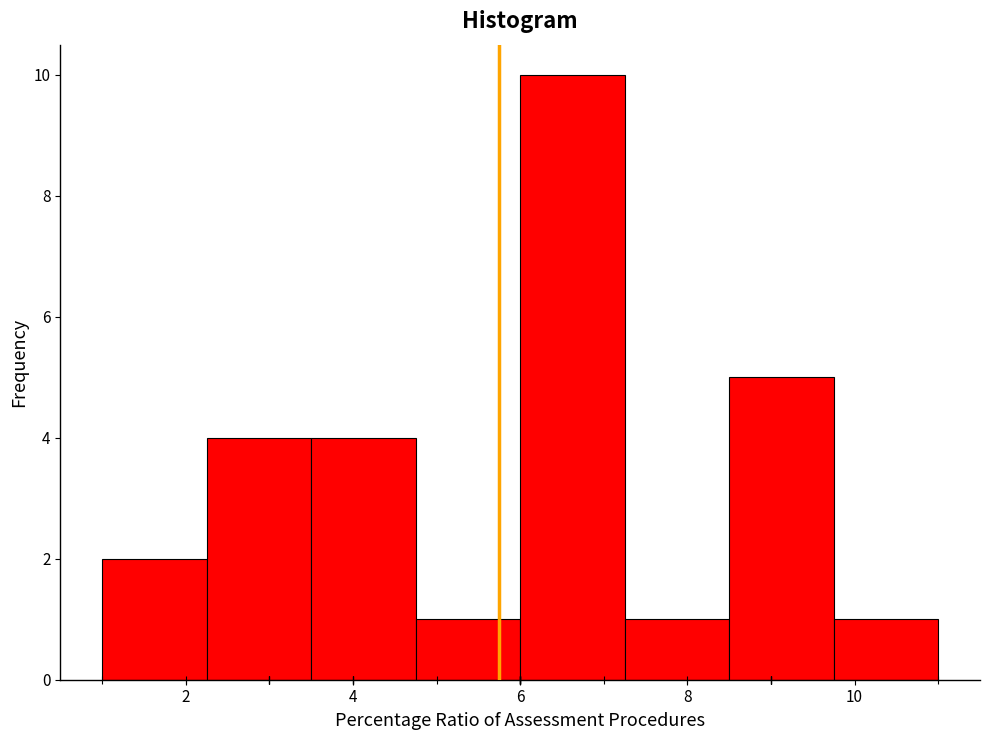

Over which range of the x-axis is the bar tallest?

6.00 to 7.25